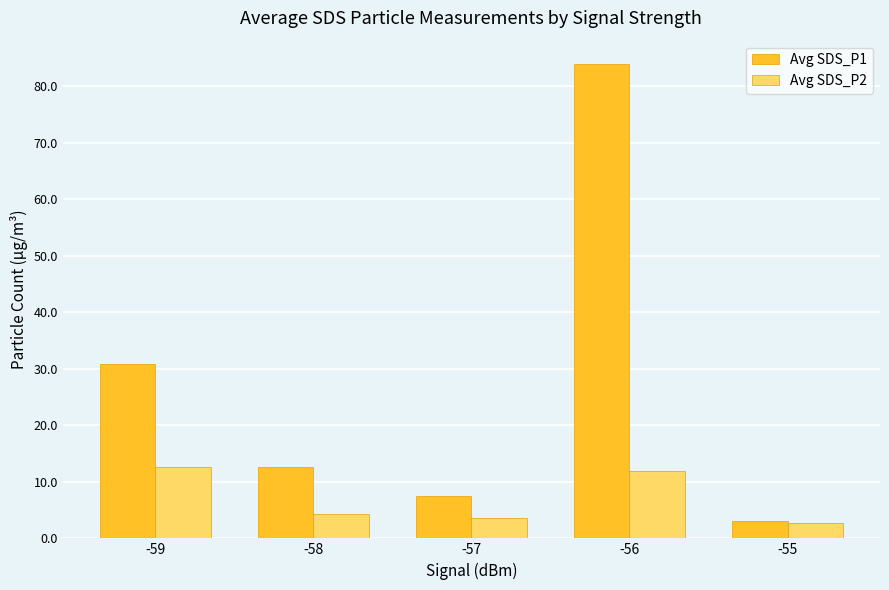

Rank the series by their maximum value, from highest to lowest.

Avg SDS_P1, Avg SDS_P2